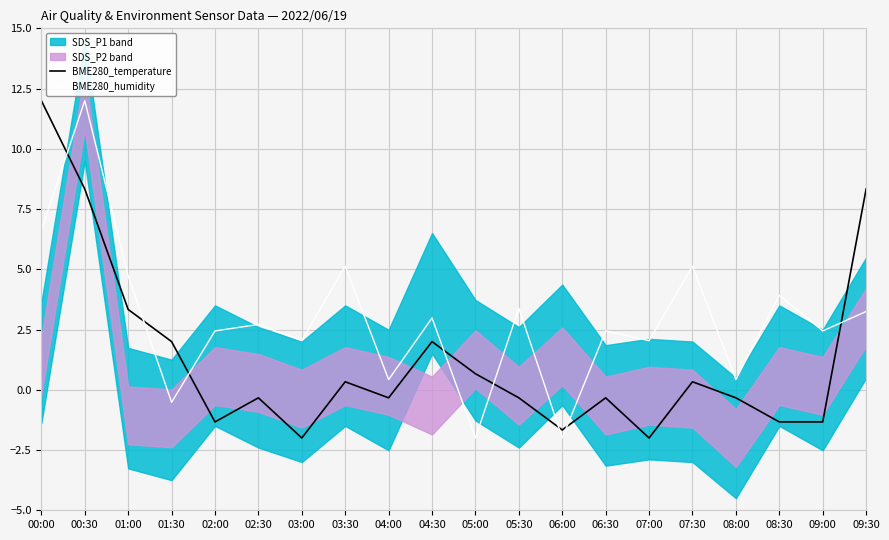

Reading left to right, what are all the values shown in this chart?

BME280_temperature: 12.0	8.3	3.3	2.0	-1.3	-0.3	-2.0	0.3	-0.3	2.0	0.7	-0.3	-1.7	-0.3	-2.0	0.3	-0.3	-1.3	-1.3	8.3
BME280_humidity: 6.6	12.0	4.7	-0.5	2.4	2.7	2.0	5.1	0.4	3.0	-2.0	3.4	-2.0	2.4	2.0	5.1	0.4	3.9	2.4	3.2